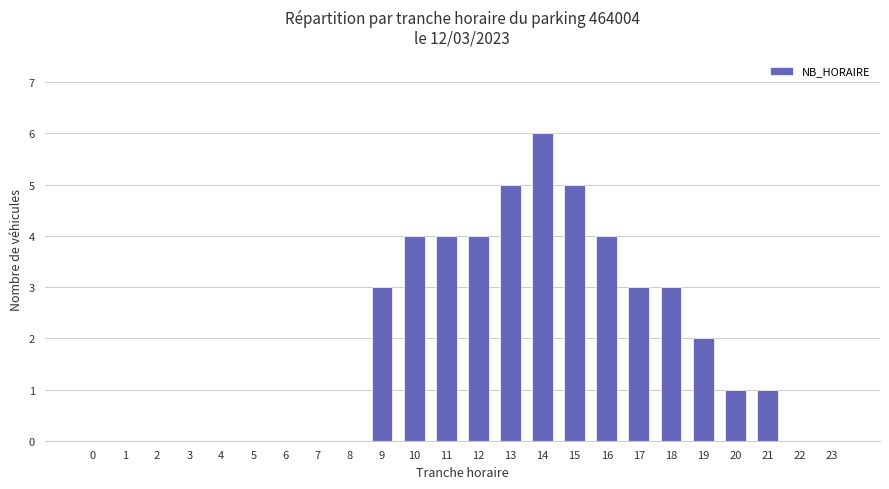

Are the bars horizontal?

No